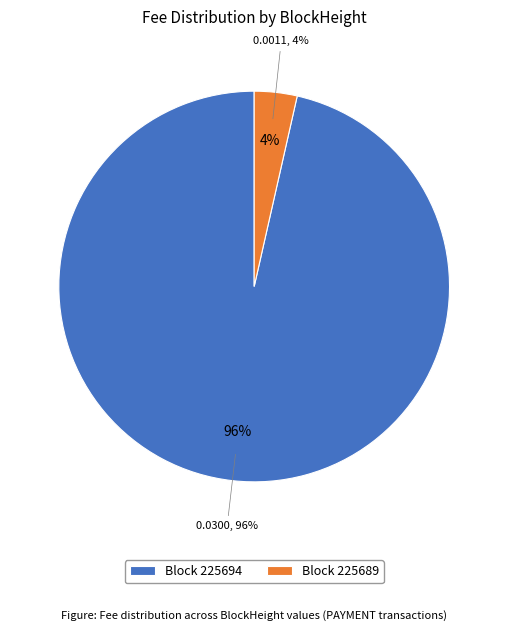

Which slice is the smallest?

225689